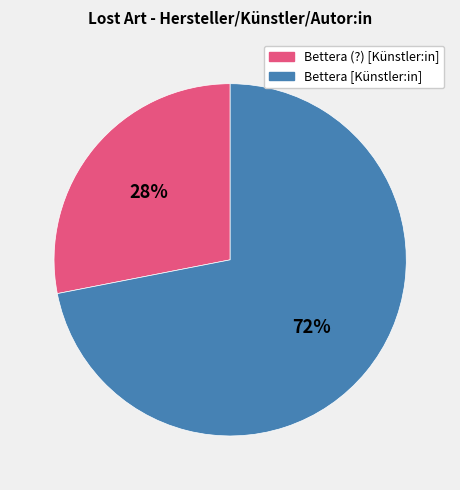

How many slices are in this pie chart?

2